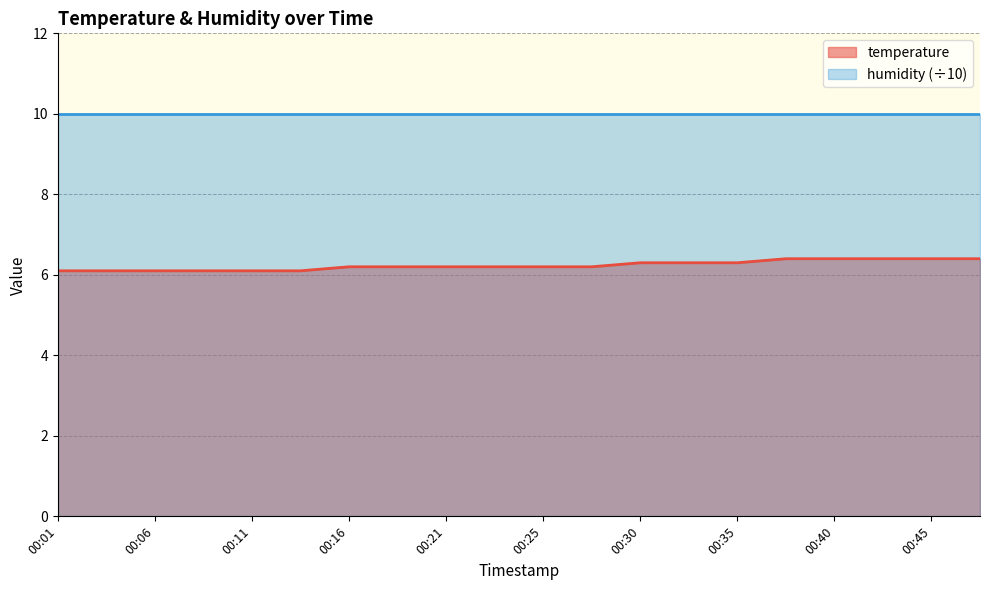

Count the values in the range 6 to 7.

20